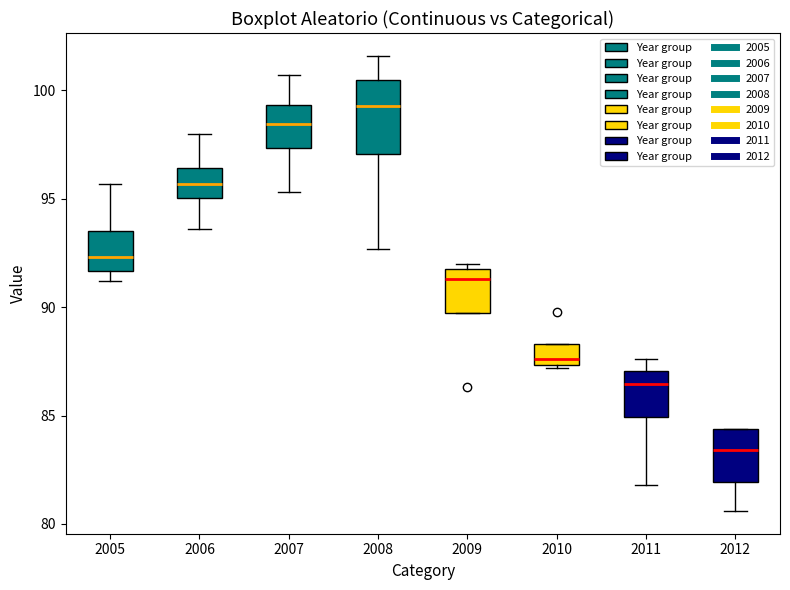

Where is the upper edge of the box at x = 2011 on the y-axis? The values are not printed on the chart, so give them approximately, as read against the axis.

87.0